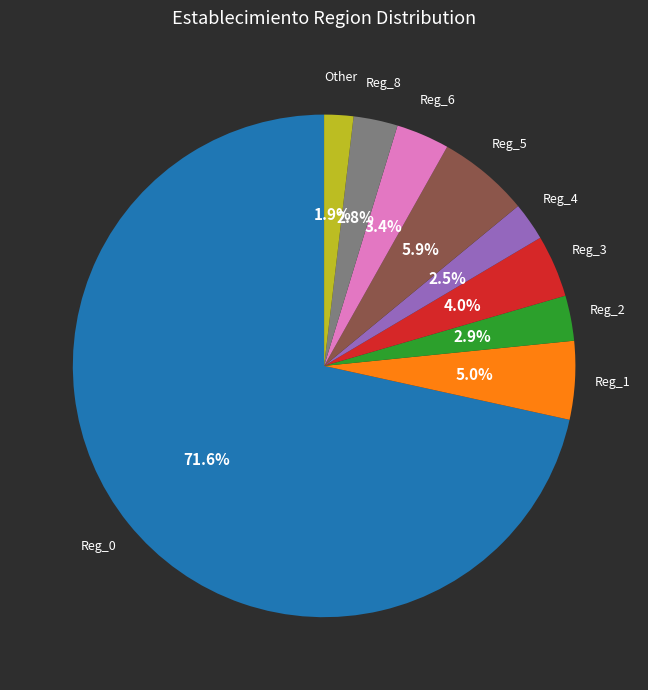

Is there any slice that represents more than half of the pie?

Yes